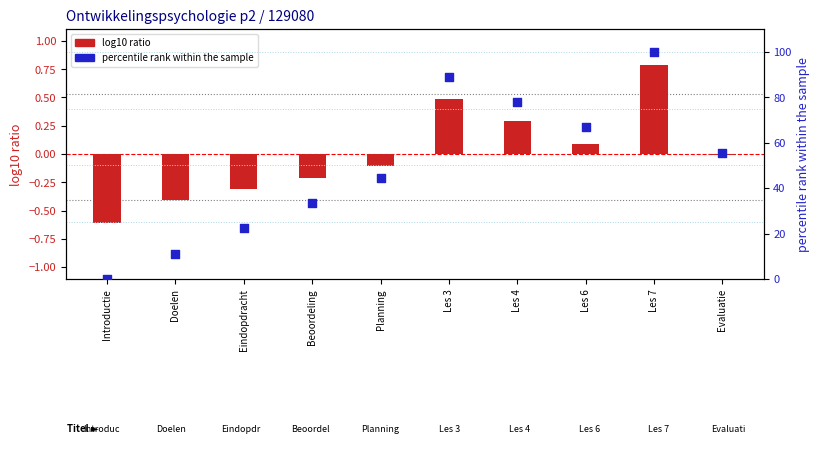

Is the value of percentile rank within the sample at Planning greater than the value of log10 ratio at Evaluatie?

Yes